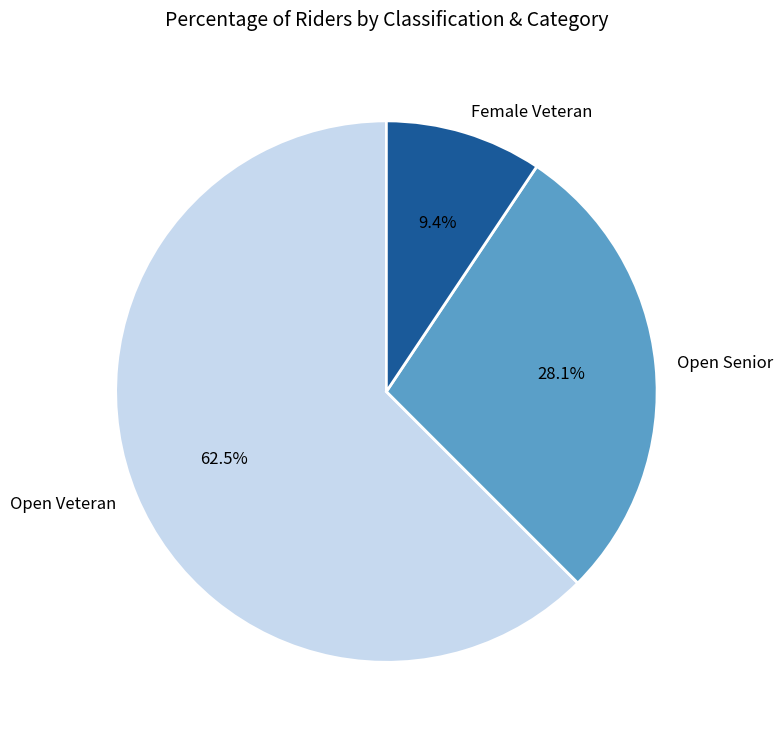

What is the majority slice?

Open Veteran